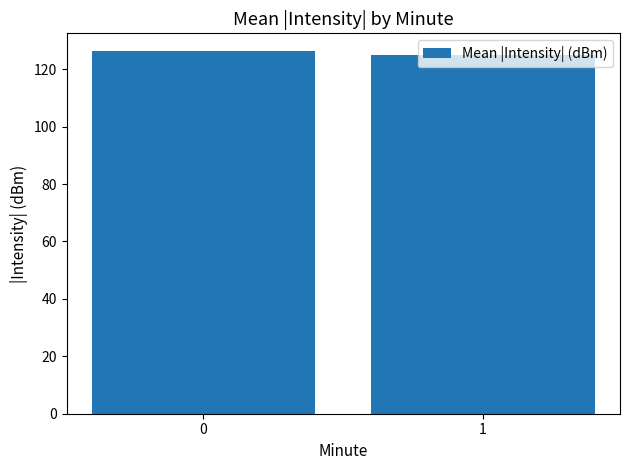

What is the sum of all values?

251.2